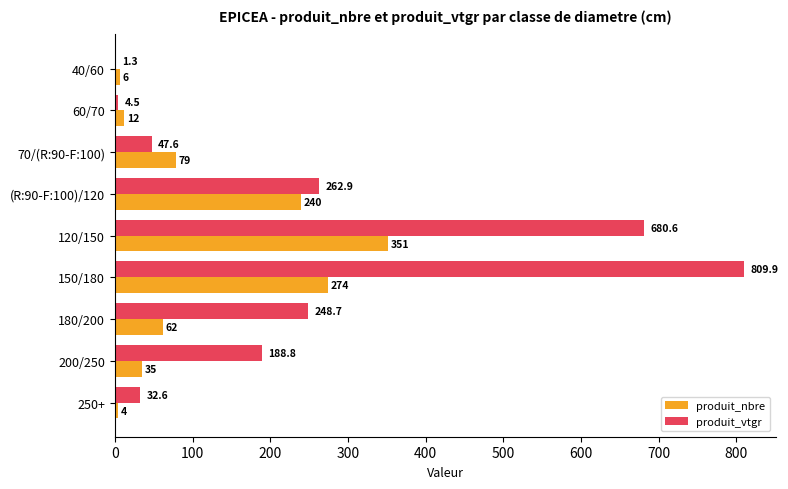

What is the sum of all produit_vtgr values?

2276.9